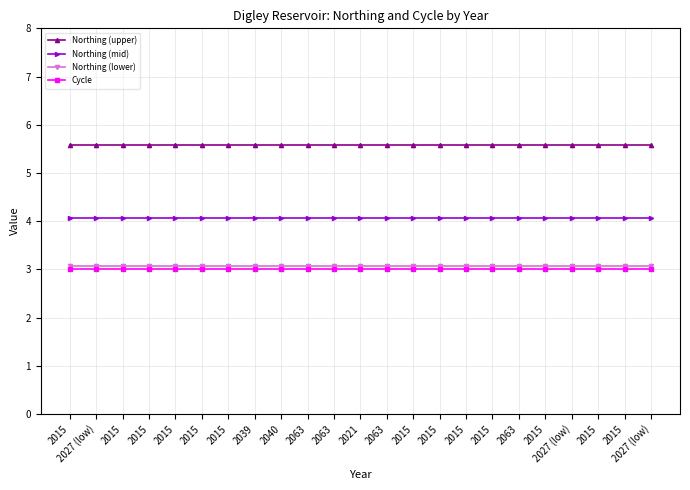

Reading left to right, list all the values displayed in this chart.

Northing (upper): 5.6	5.6	5.6	5.6	5.6	5.6	5.6	5.6	5.6	5.6	5.6	5.6	5.6	5.6	5.6	5.6	5.6	5.6	5.6	5.6	5.6	5.6	5.6
Northing (mid): 4.1	4.1	4.1	4.1	4.1	4.1	4.1	4.1	4.1	4.1	4.1	4.1	4.1	4.1	4.1	4.1	4.1	4.1	4.1	4.1	4.1	4.1	4.1
Northing (lower): 3.1	3.1	3.1	3.1	3.1	3.1	3.1	3.1	3.1	3.1	3.1	3.1	3.1	3.1	3.1	3.1	3.1	3.1	3.1	3.1	3.1	3.1	3.1
Cycle: 3.0	3.0	3.0	3.0	3.0	3.0	3.0	3.0	3.0	3.0	3.0	3.0	3.0	3.0	3.0	3.0	3.0	3.0	3.0	3.0	3.0	3.0	3.0